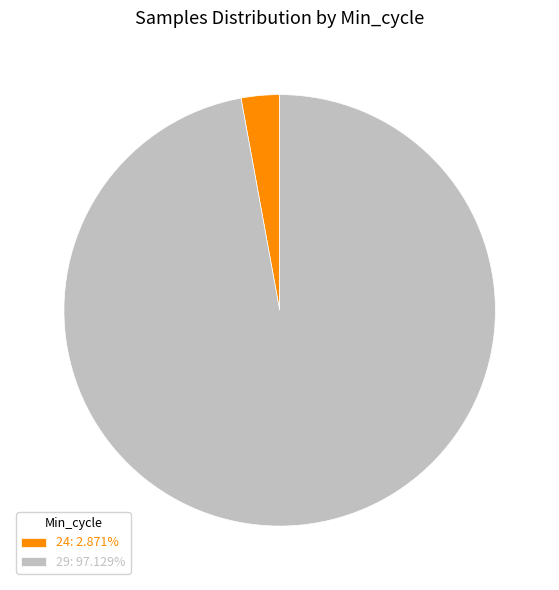

Is there a majority slice in this chart?

Yes